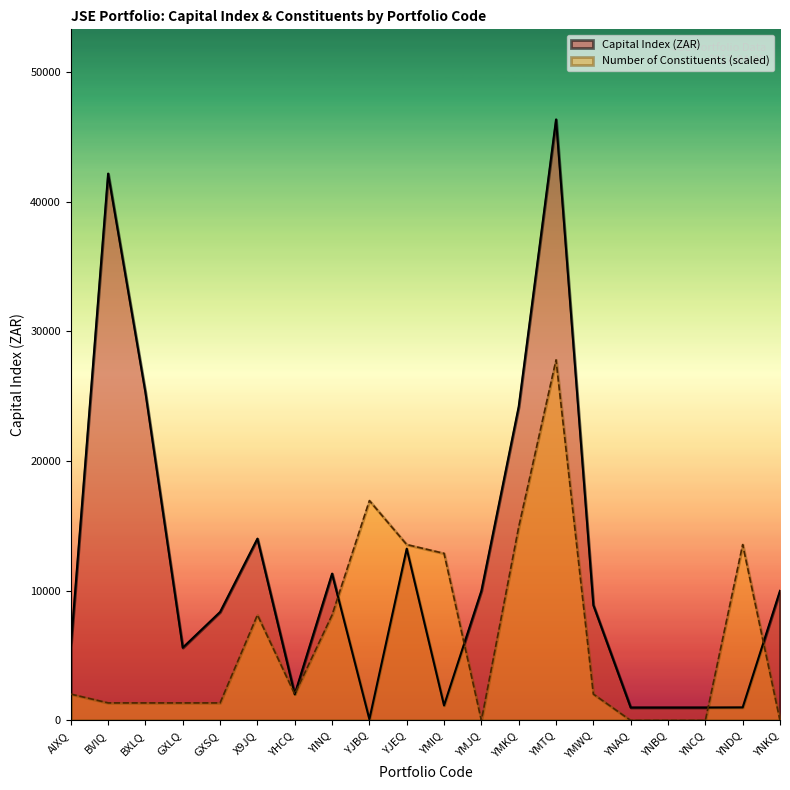

Reading left to right, extract all data points from this chart.

Capital Index (ZAR): AIXQ=5669.8	BVIQ=42174.0	BXLQ=25291.0	GXLQ=5615.3	GXSQ=8368.0	X9JQ=14022.3	YHCQ=2022.3	YINQ=11324.5	YJBQ=96.8	YJEQ=13251.8	YMIQ=1161.6	YMJQ=10000.0	YMKQ=24206.4	YMTQ=46348.6	YMWQ=8898.5	YNAQ=1000.0	YNBQ=1000.0	YNCQ=1000.0	YNDQ=1009.9	YNKQ=10000.0
Number of Constituents: AIXQ=2034.8	BVIQ=1356.5	BXLQ=1356.5	GXLQ=1356.5	GXSQ=1356.5	X9JQ=8139.3	YHCQ=2034.8	YINQ=8139.3	YJBQ=16956.8	YJEQ=13565.5	YMIQ=12887.2	YMJQ=0.0	YMKQ=14922.0	YMTQ=27809.2	YMWQ=2034.8	YNAQ=0.0	YNBQ=0.0	YNCQ=0.0	YNDQ=13565.5	YNKQ=0.0